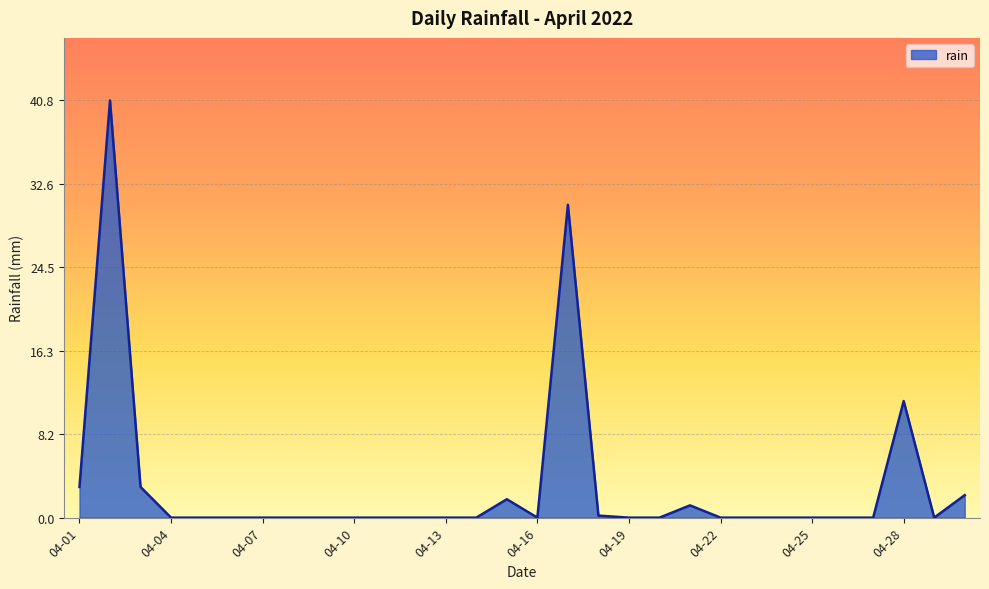

What is the difference between the maximum and minimum values?

40.8